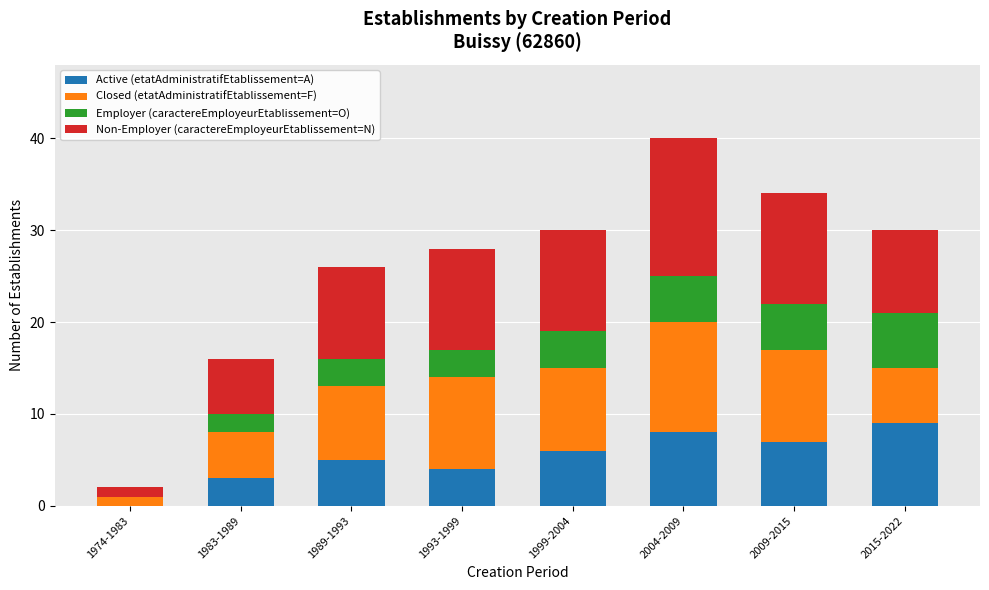

The value of Active (etatAdministratifEtablissement=A) at 2004-2009 is 4. True or false?

False